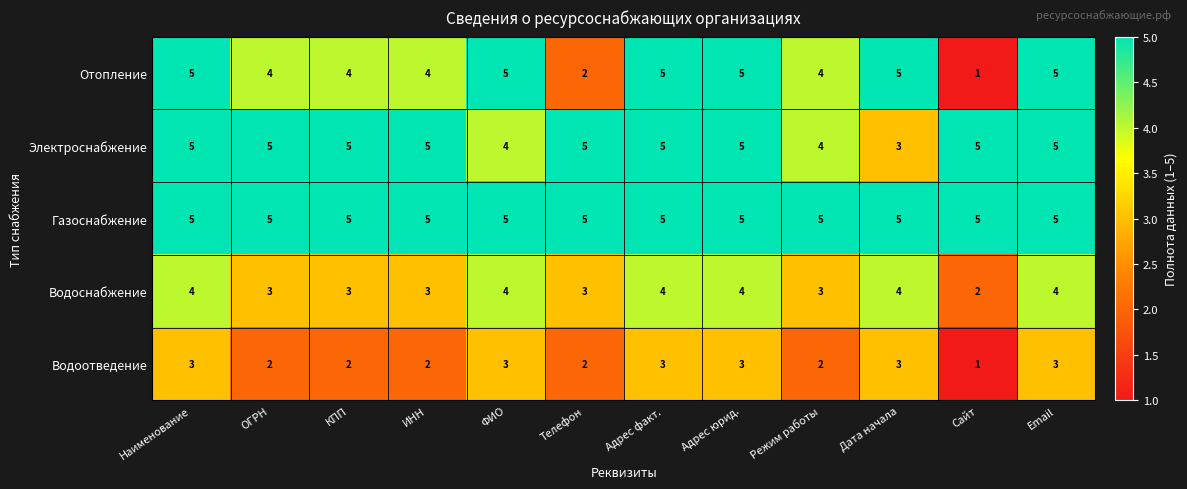

True or false: Газоснабжение has a value of 5 at Сайт.

True